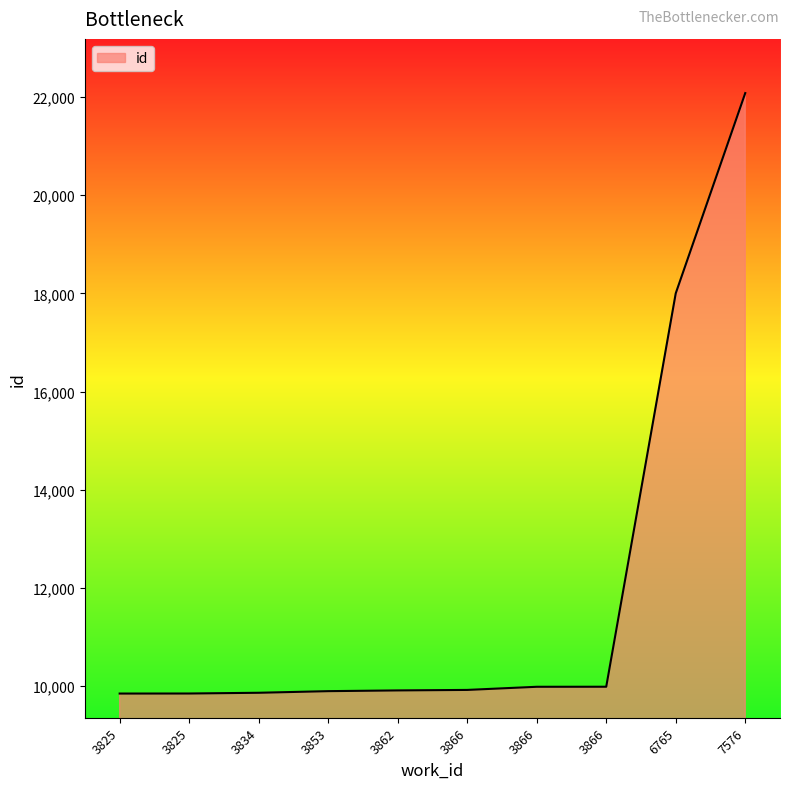

What is the sum of the values at 3853 and 3866?

19823